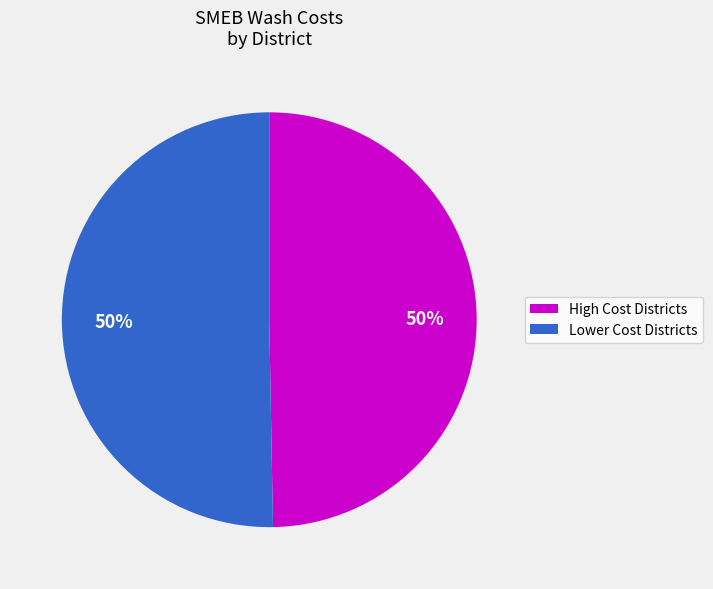

To the nearest percent, what is the average slice percentage?

50%